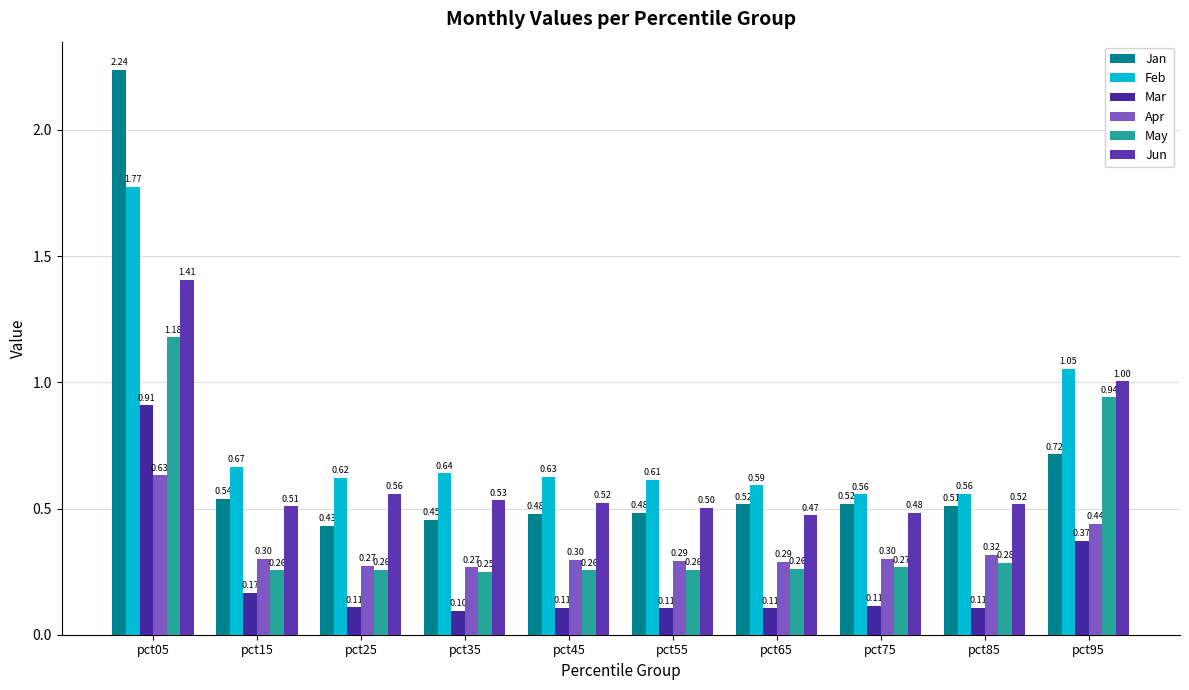

True or false: Jun has a value of 0.5 at pct75.

True